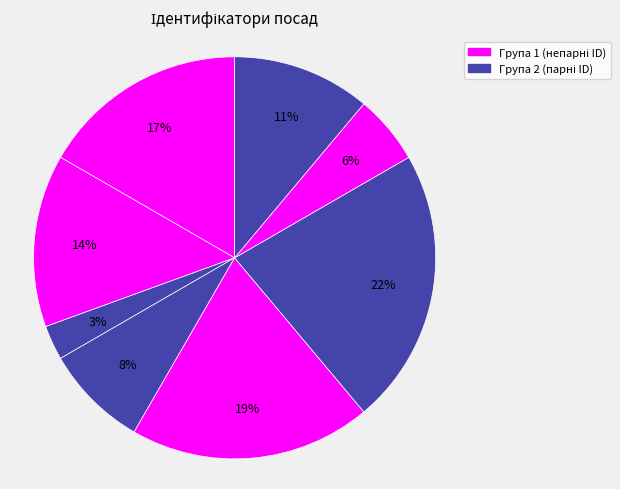

Rank the categories by value from lowest to highest.

Генеральний директор, Начальник, Головний лікар, Ректор, В.о. начальника, В.о. директора, Директор, Завідувач філією